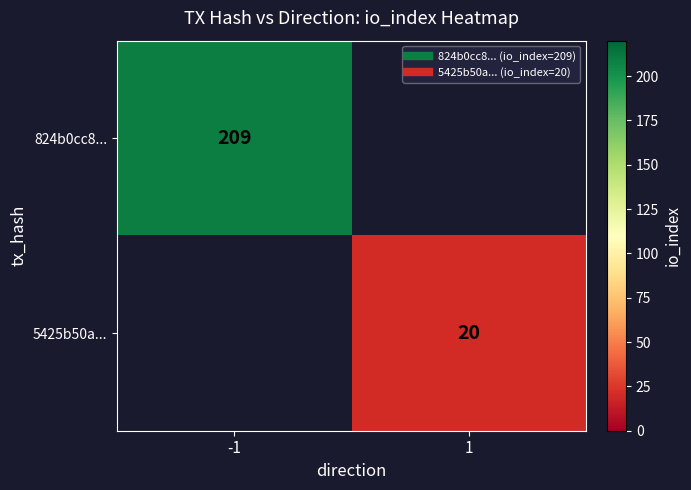

Which label corresponds to the largest value in the chart?

-1